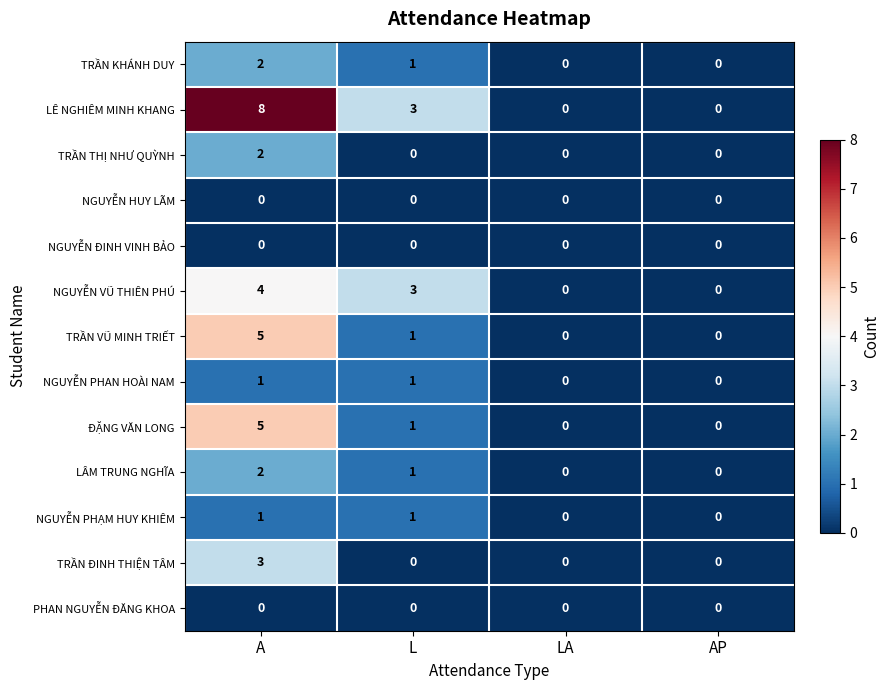

Which series changed the most between A and AP?

LÊ NGHIÊM MINH KHANG